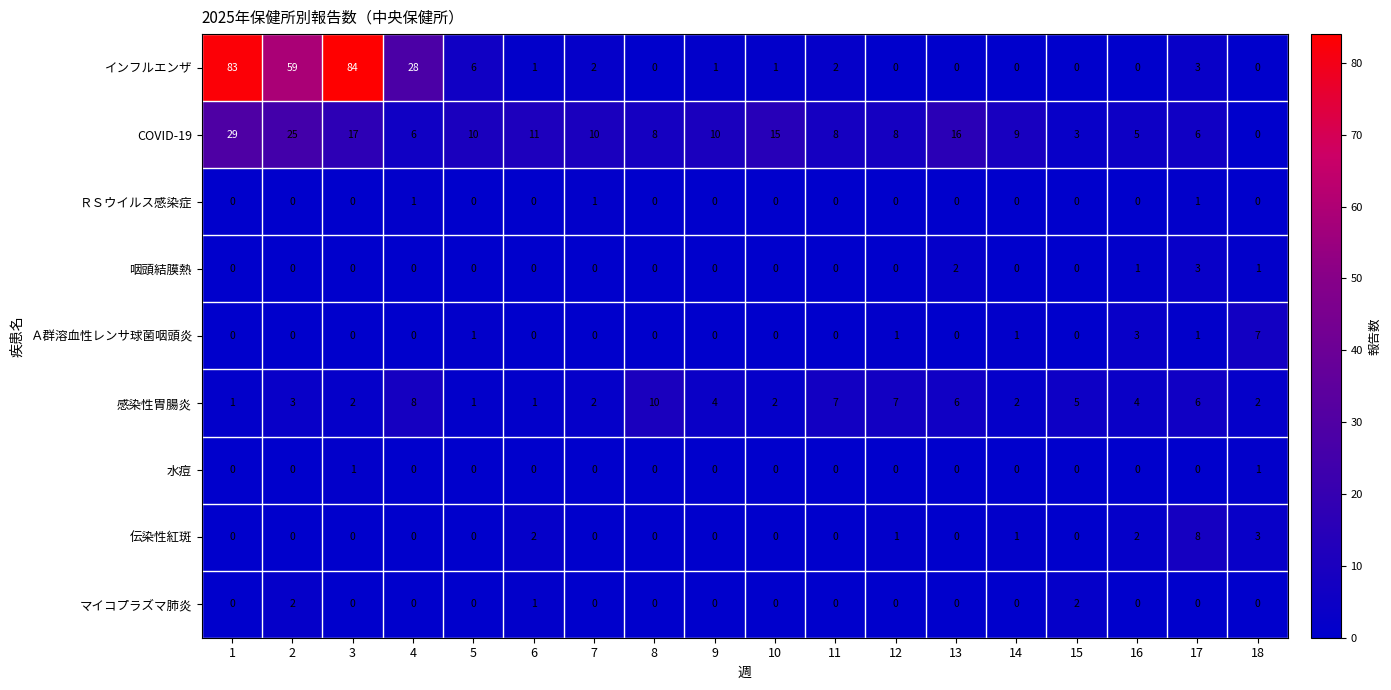

What is the total value across all series at 13?

24